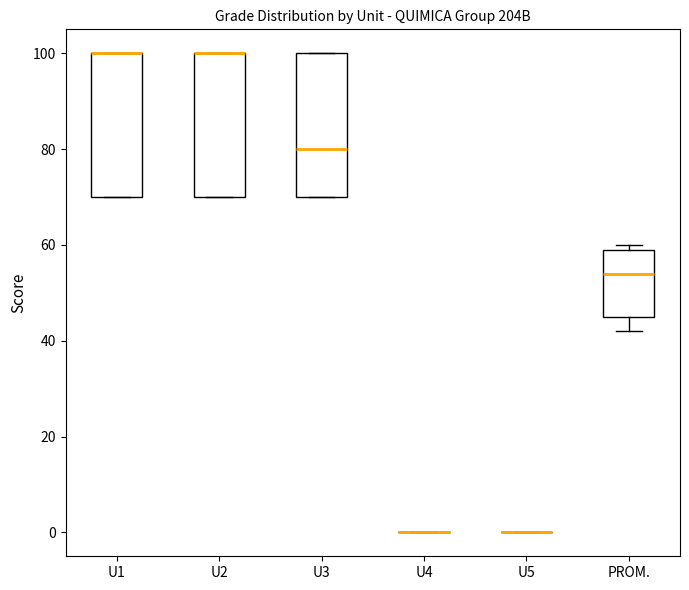

Where is the lower edge of the box for U2 on the y-axis? The values are not printed on the chart, so give them approximately, as read against the axis.

70